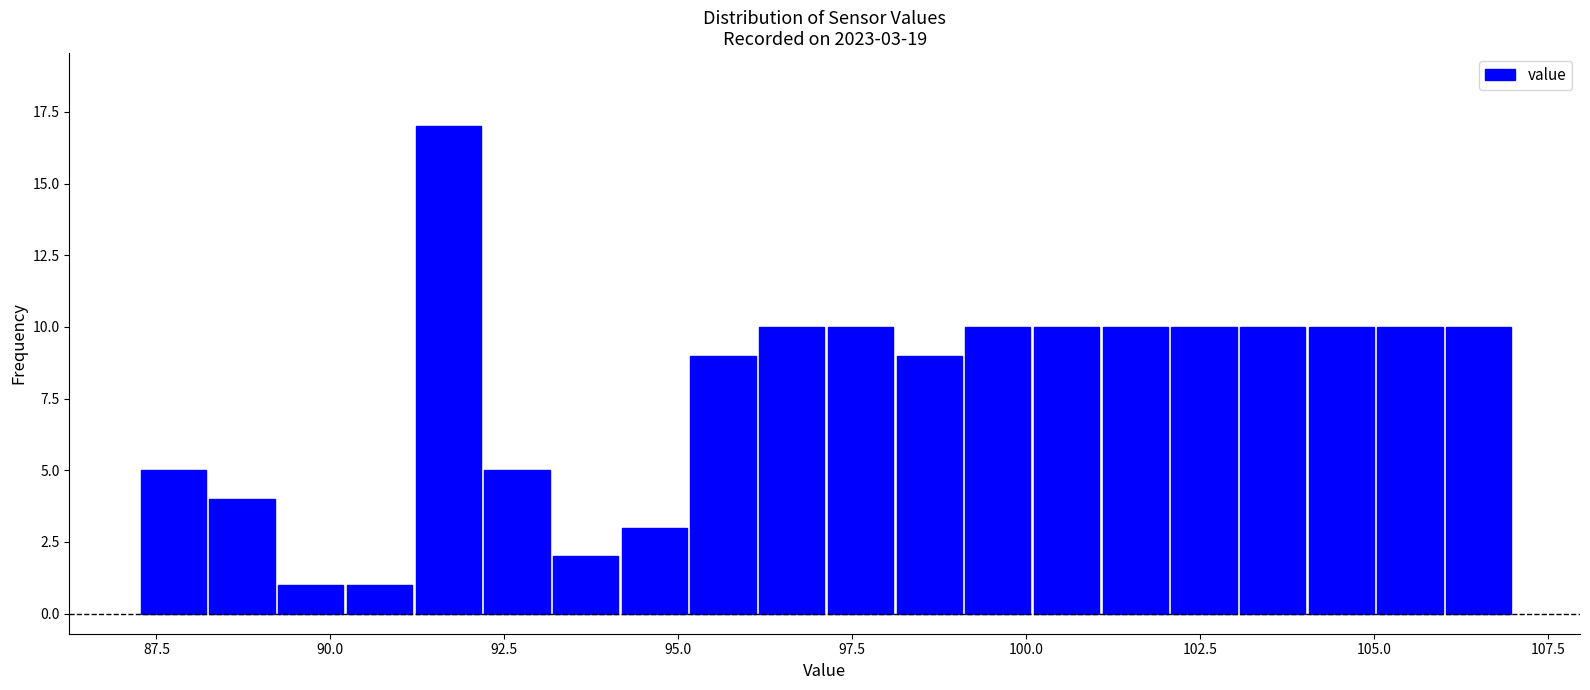

Read against the x-axis, roughly where is the centre of the tallest bar?

91.5